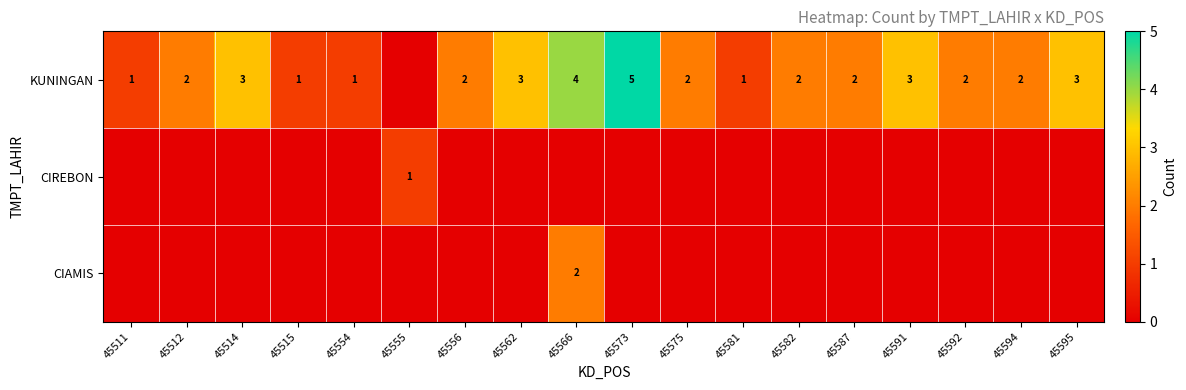

The value of KUNINGAN at 45556 is 0. True or false?

False